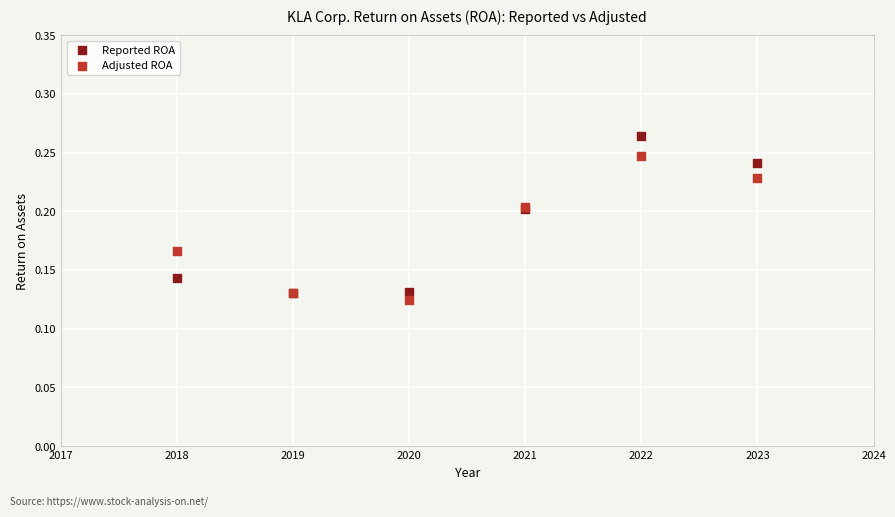

Which series has the widest spread of Y values?

Reported ROA